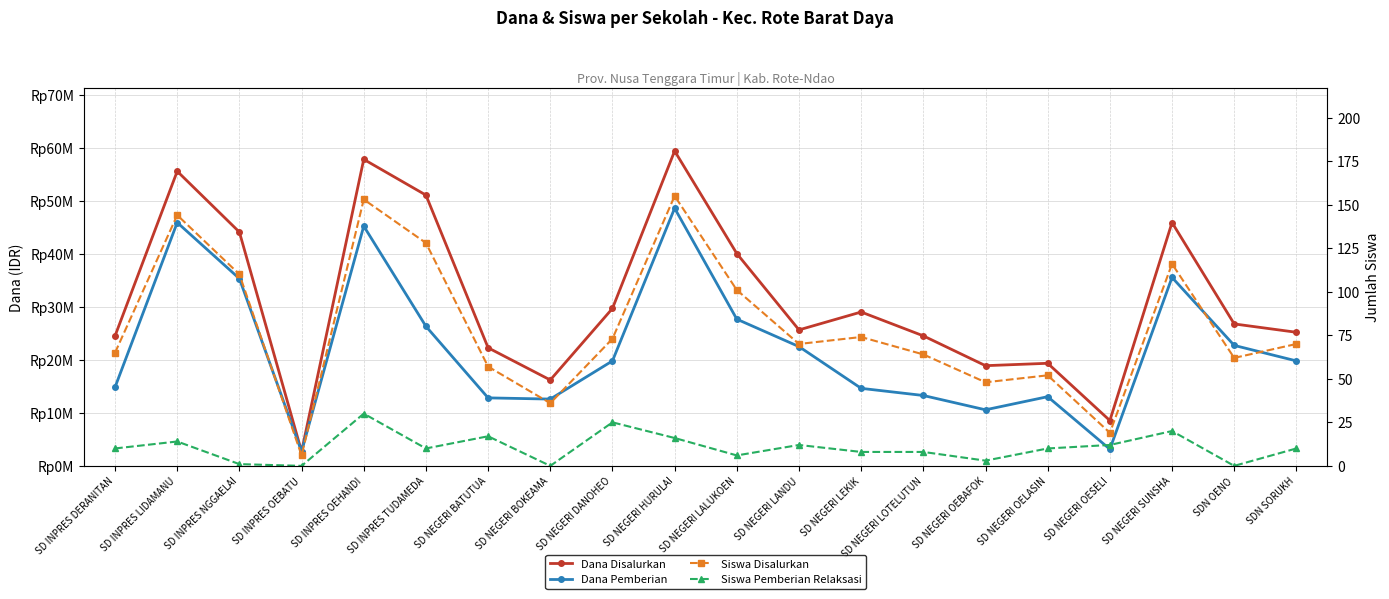

Which category has the highest value across all series?

SD NEGERI HURULAI